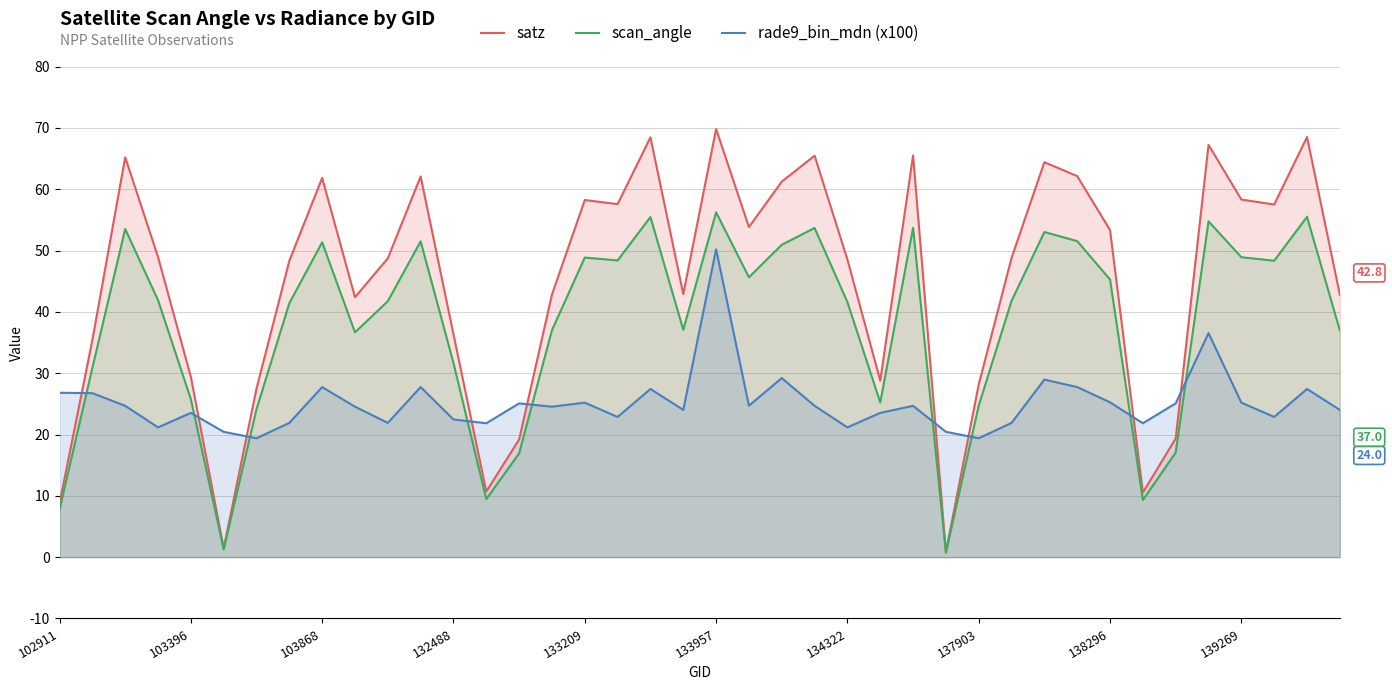

What is the minimum value shown in the chart?

0.7